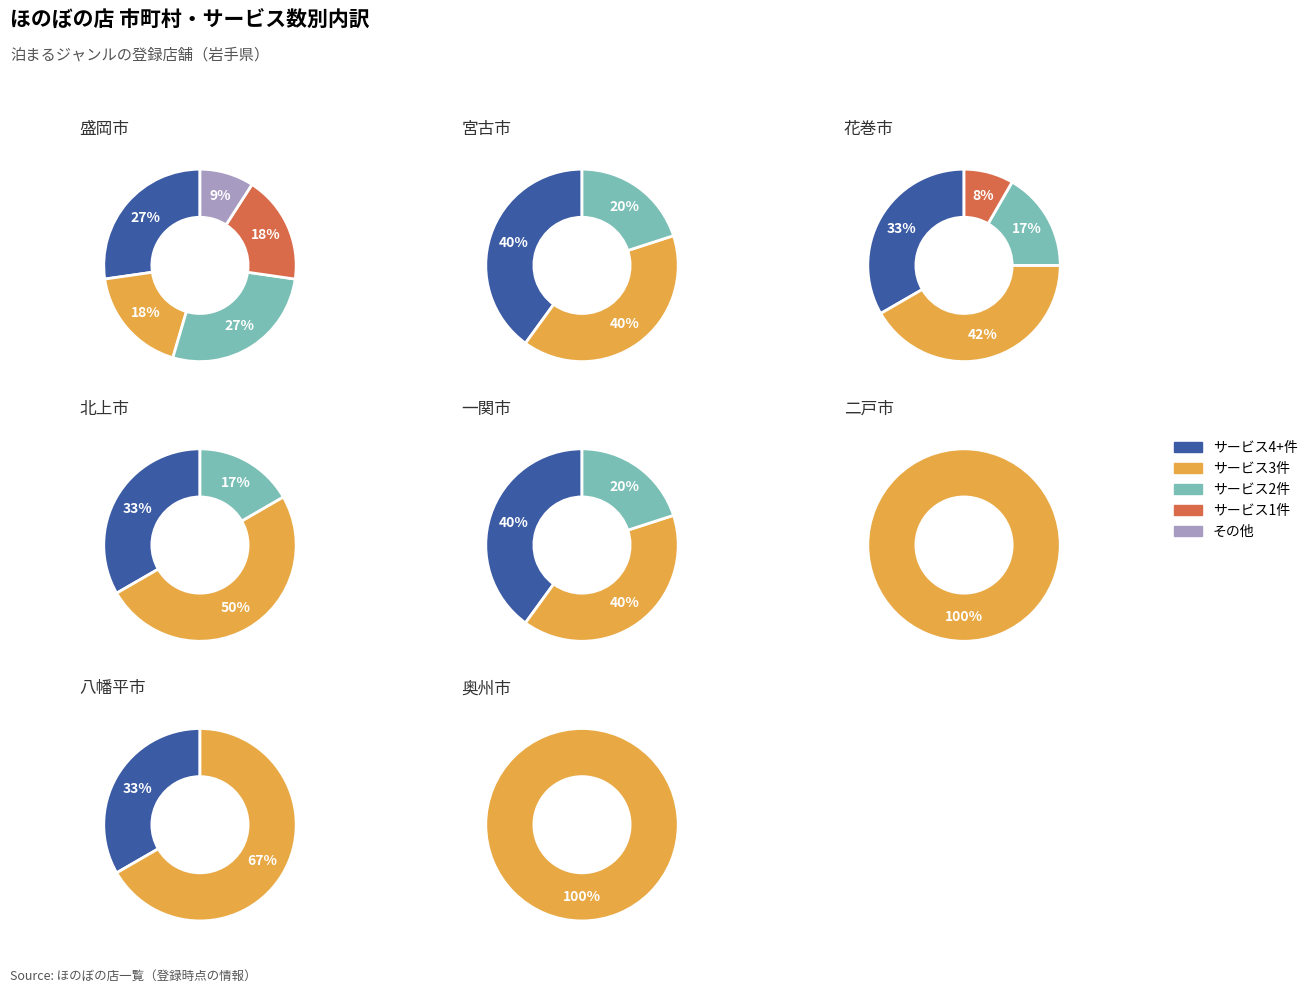

Which has a higher value, 一関市 or 二戸市?

一関市